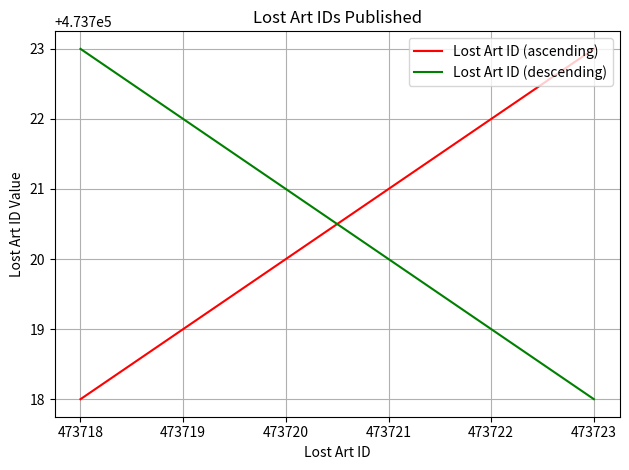

Rank the series at 473723 from highest to lowest value.

Lost Art ID (ascending), Lost Art ID (descending)